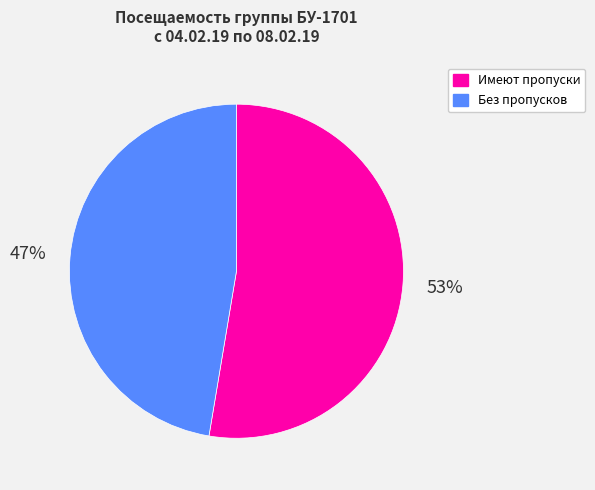

Is it true that Без пропусков is 47% of the pie?

True